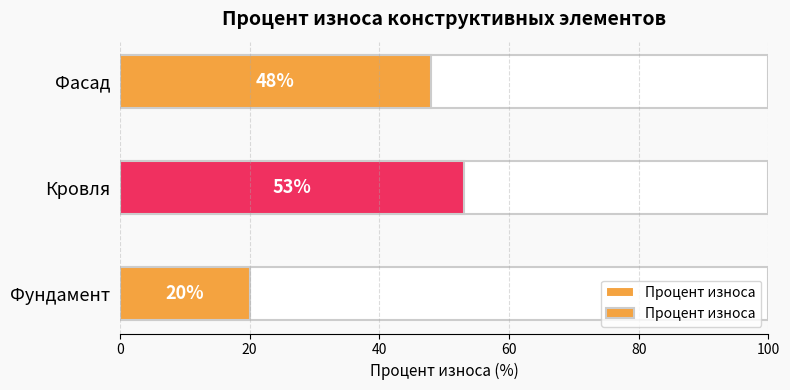

What is the sum of the values at Фундамент and Фасад?

68